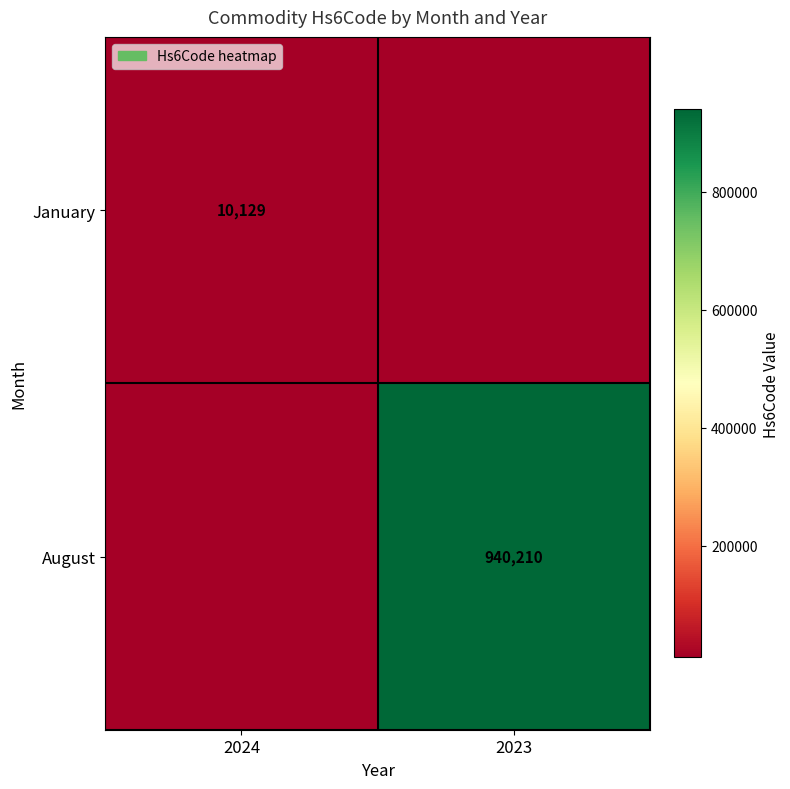

The August series shows 940210 at 2023. True or false?

True